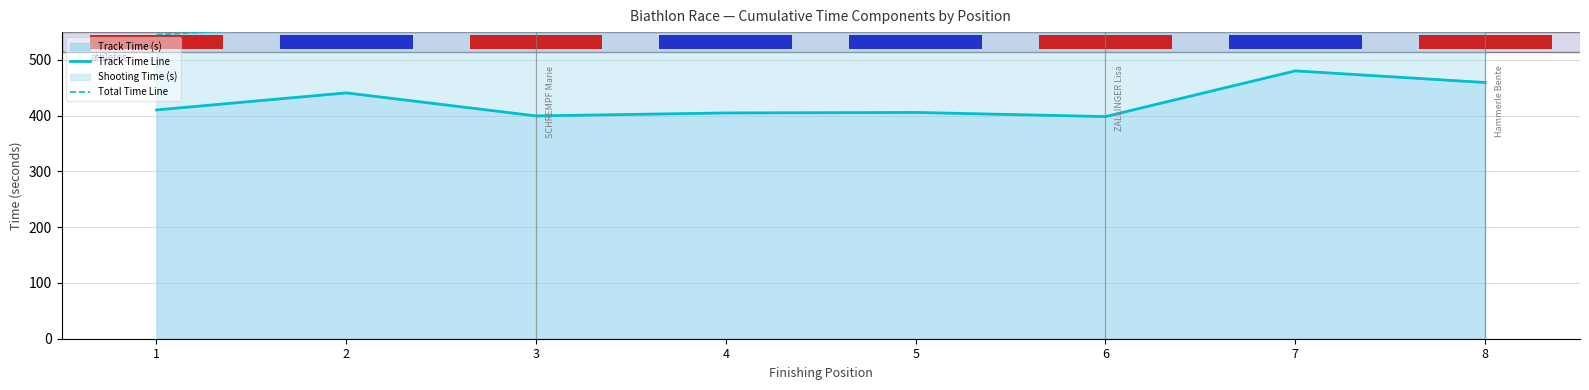

Which series has the largest total across all categories?

Total Time Line